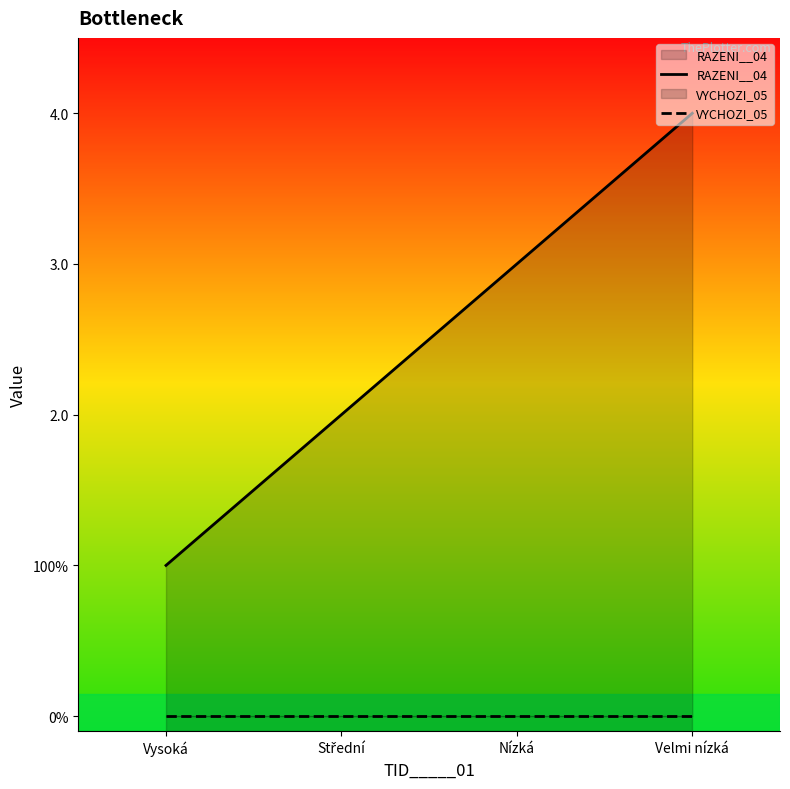

Between Střední and Nízká, which series saw the biggest shift?

RAZENI__04